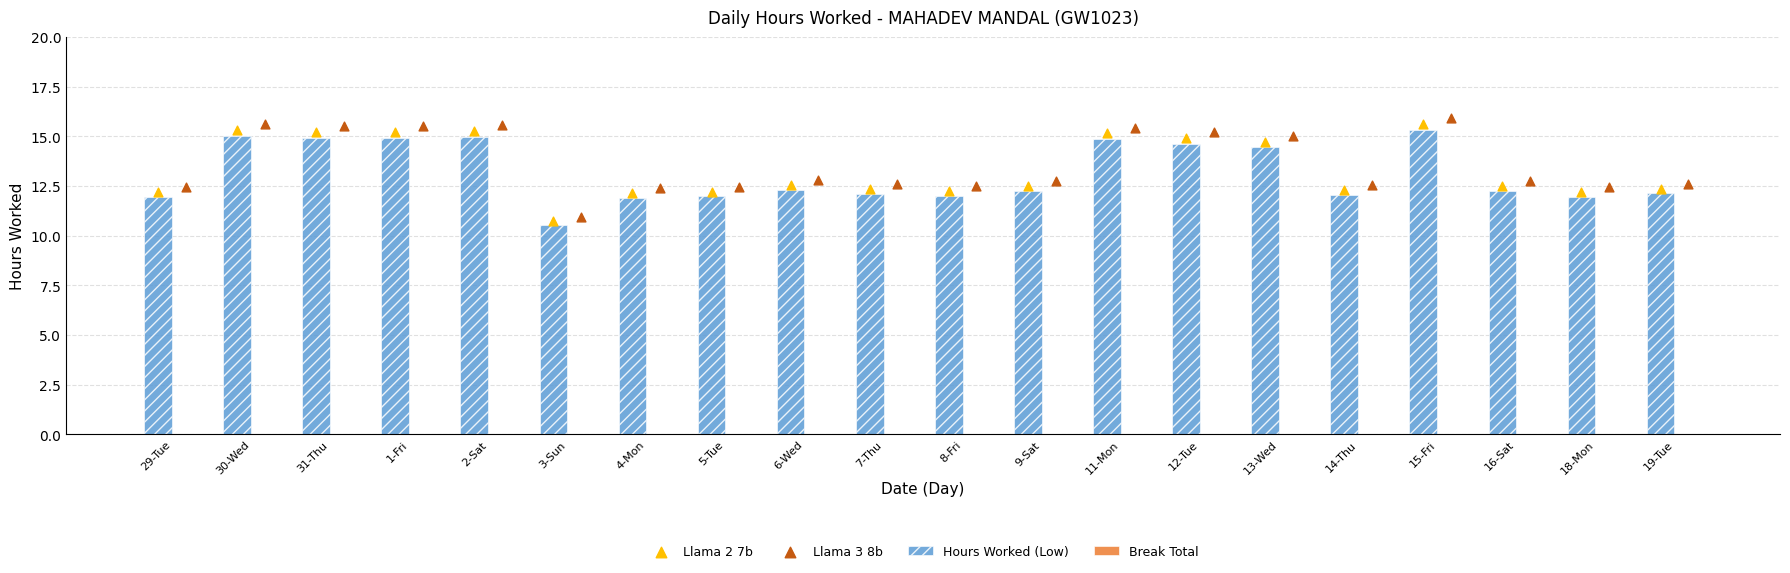

Which series reaches the minimum Y coordinate?

Break Total